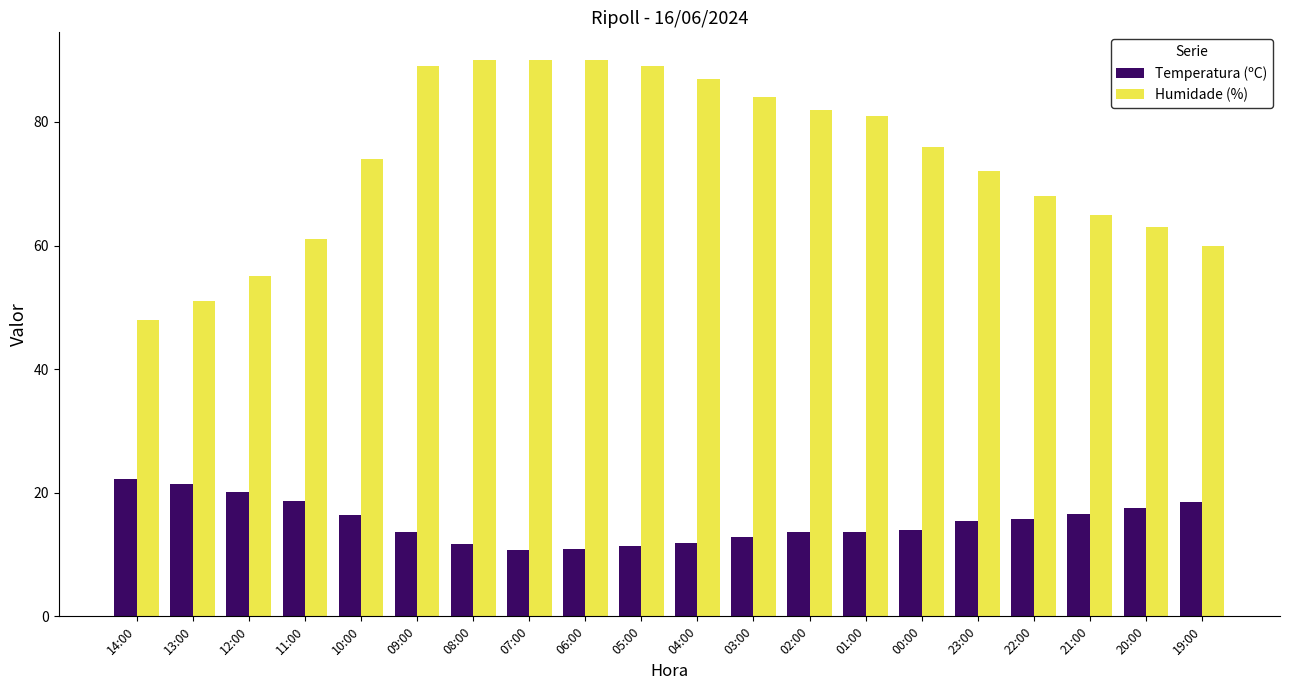

Which series has the largest range (max minus min)?

Humidade (%)